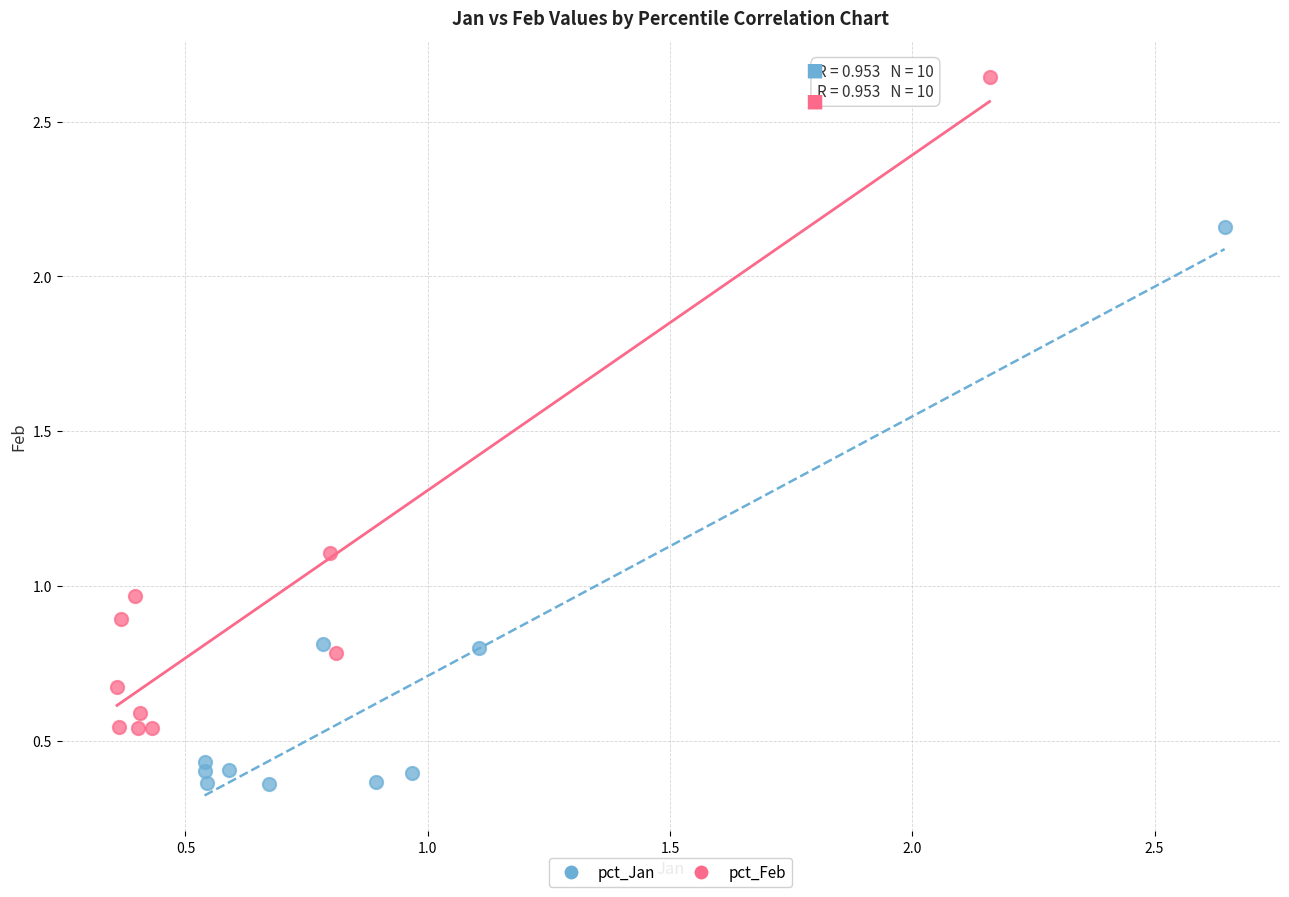

Which series contains the lowest Y value?

pct_Jan